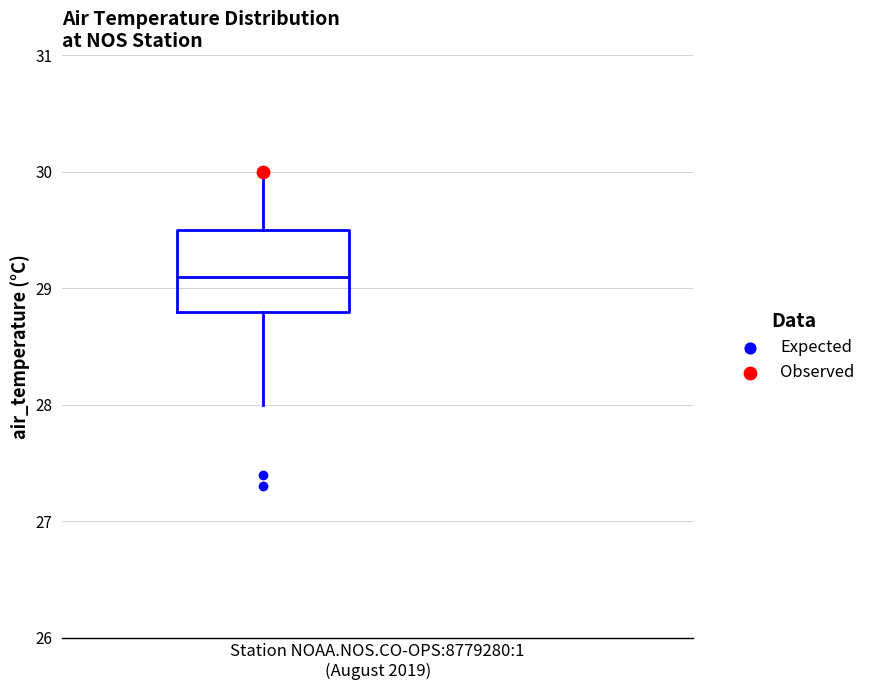

Read this box plot against the y-axis: the position of the median line, the range covered by the box, and the ends of both whiskers. The values are not printed on the chart, so give them approximately, as read against the axis.

median 29.1, box 28.8 to 29.5, whiskers 28.0 to 30.0